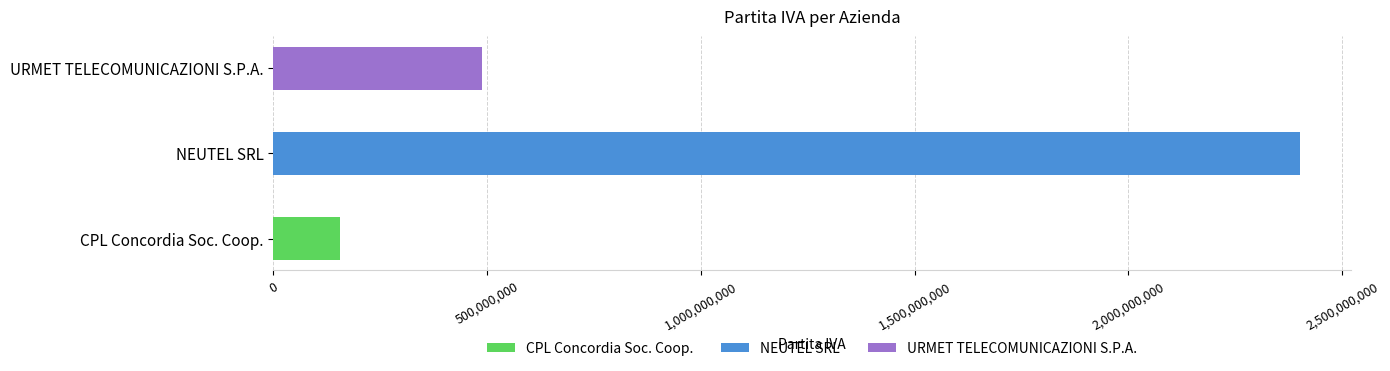

What is the label of the 3rd bar from the right?

CPL Concordia Soc. Coop.